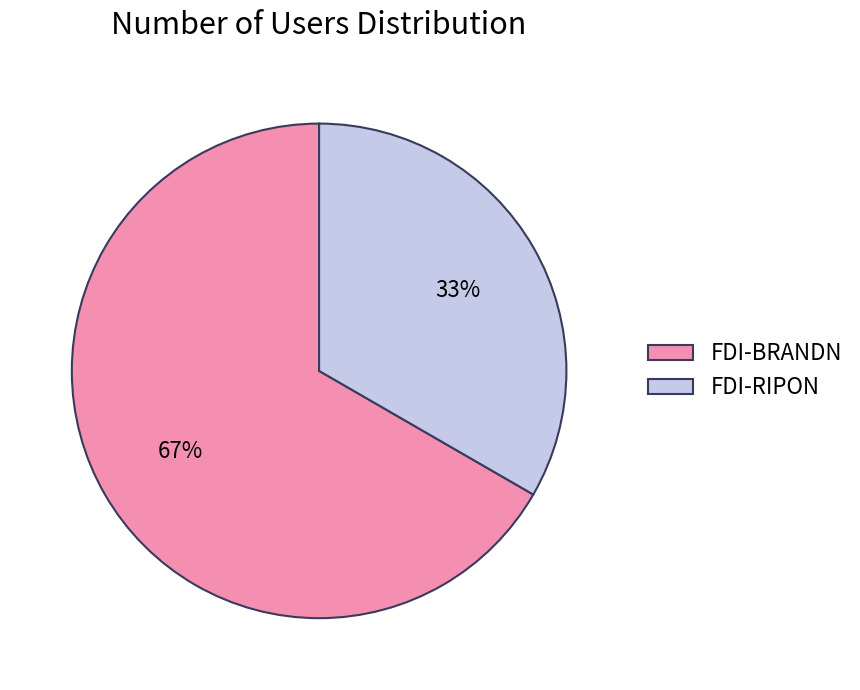

Rank the categories by value from highest to lowest.

FDI-BRANDN, FDI-RIPON